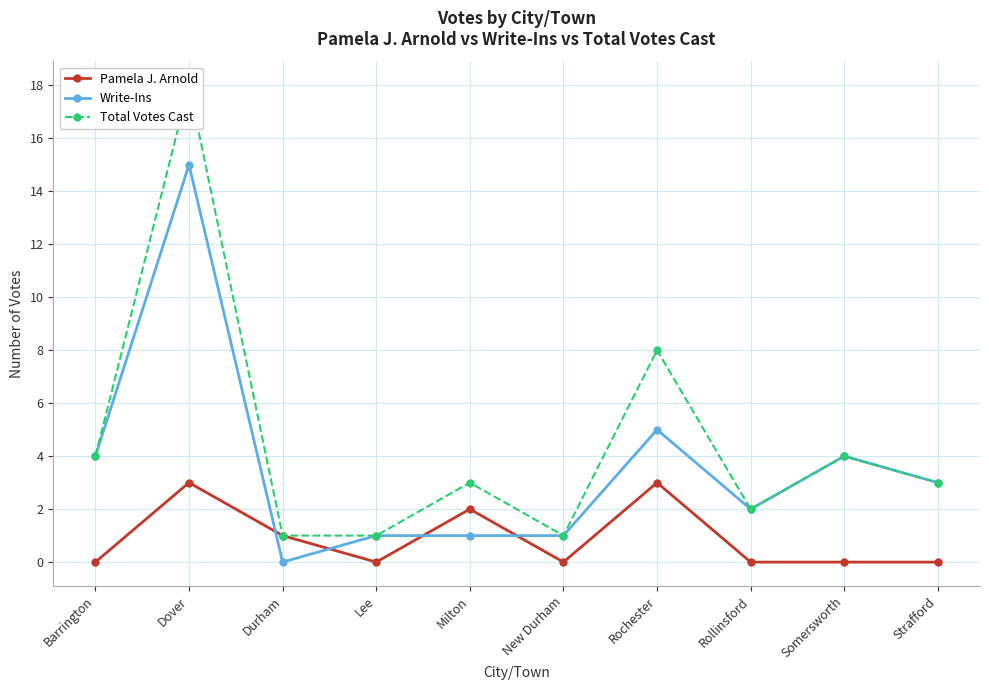

Where is Total Votes Cast nearest to the value 9?

Rochester